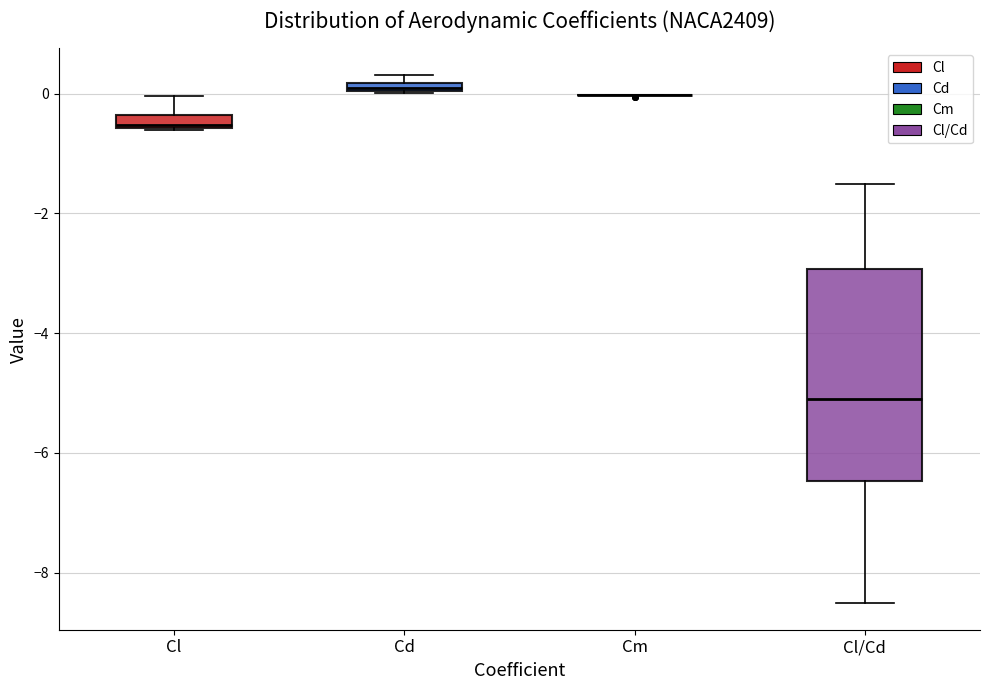

Which box is the tallest, from its lower edge to its upper edge?

Cl/Cd